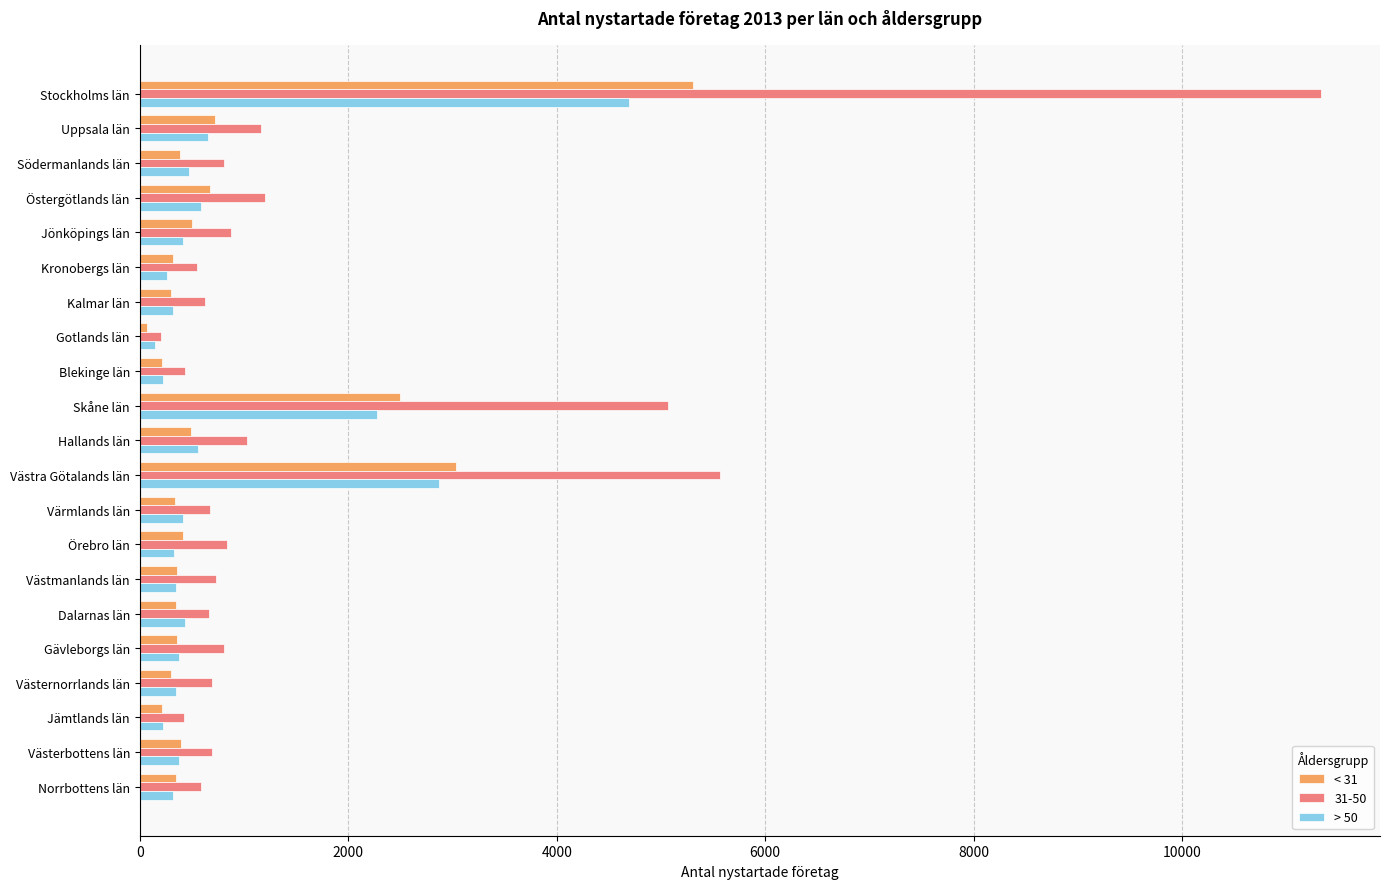

Rank the series by their maximum value, from highest to lowest.

31-50, < 31, > 50